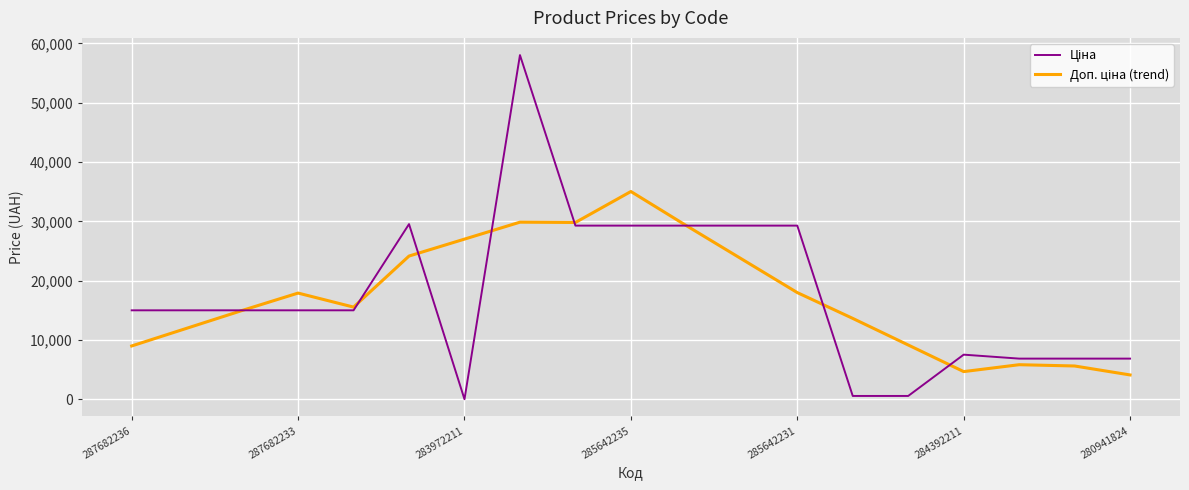

What is the maximum value shown in the chart?

58037.0